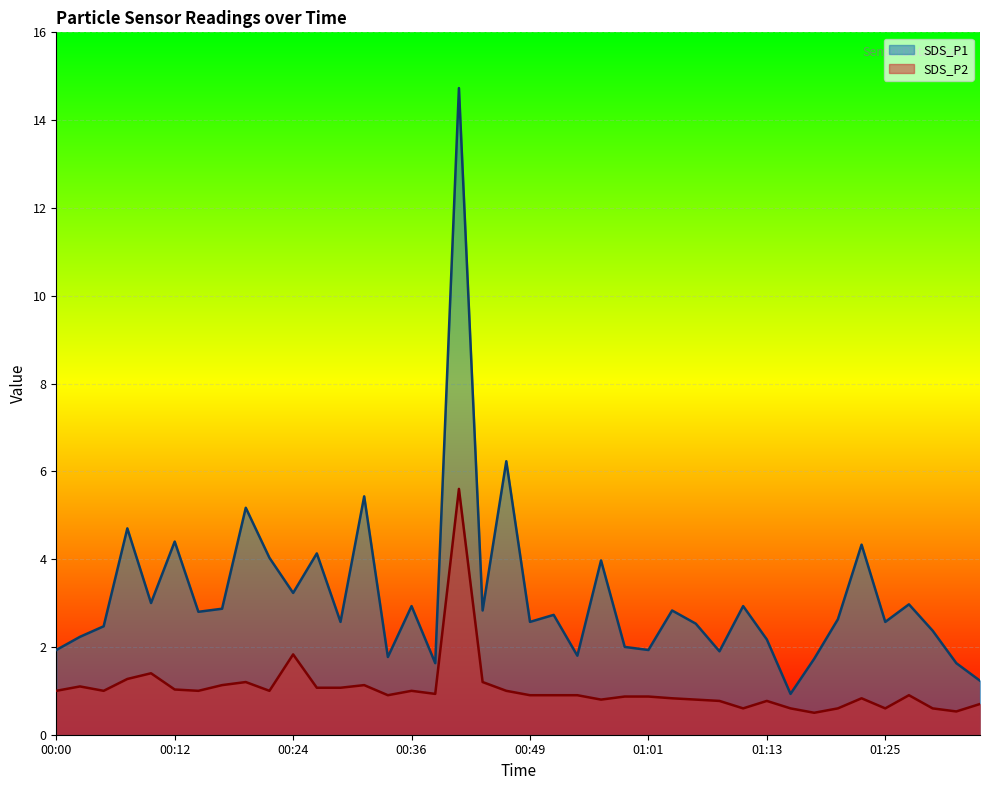

True or false: SDS_P2 and SDS_P1 intersect in this chart.

False